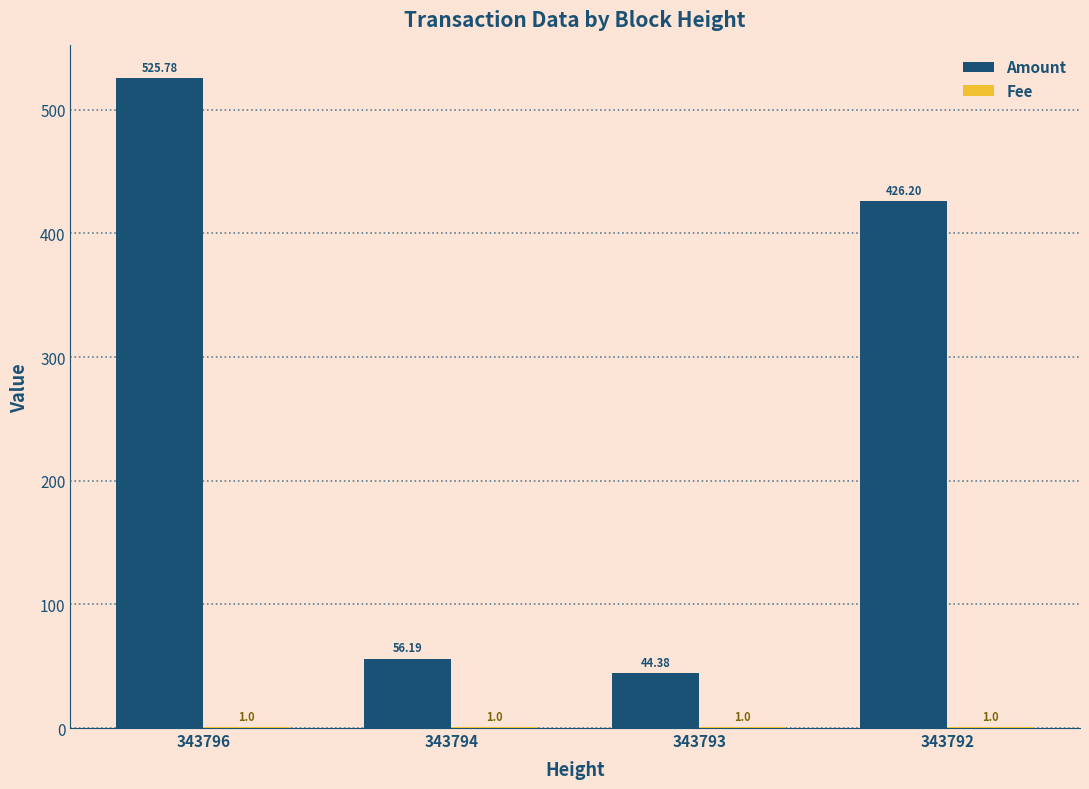

What is the total value across all series at 343792?

427.2